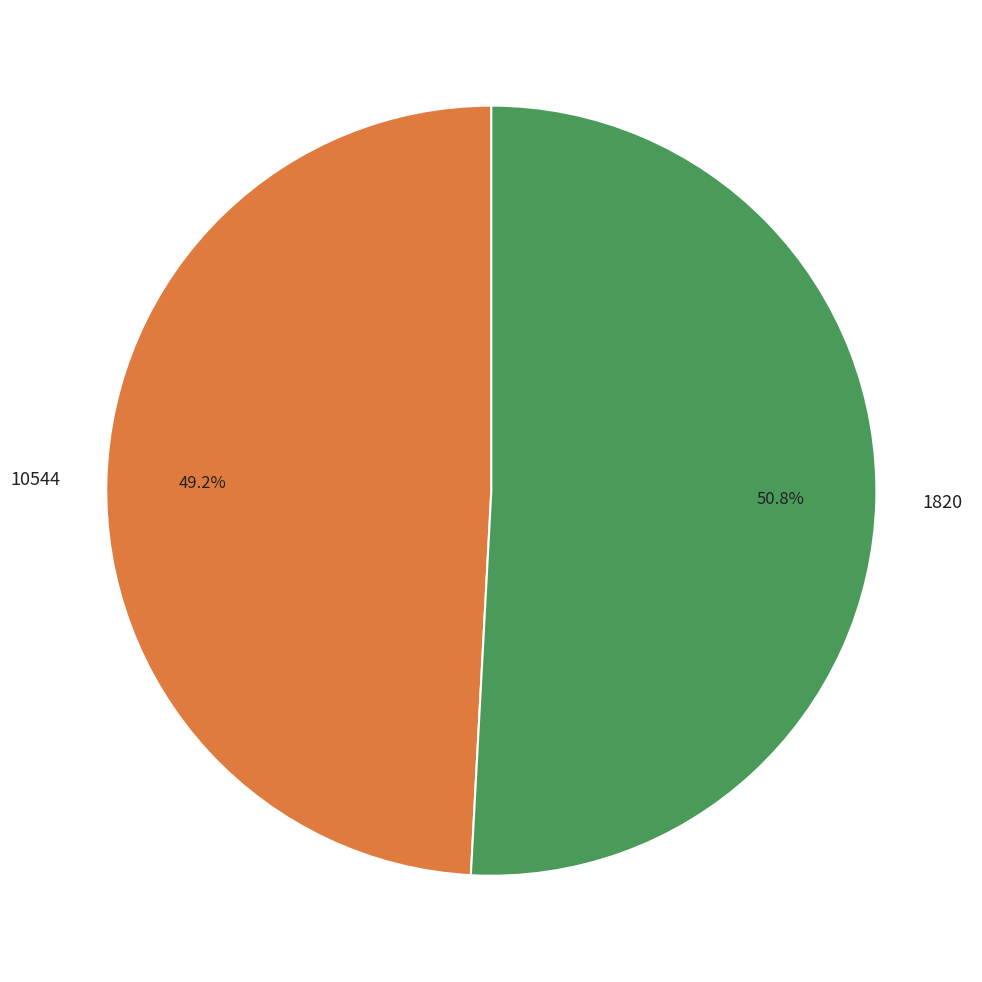

Approximately how many times larger is the value at 10544 compared to 1820?

1.0